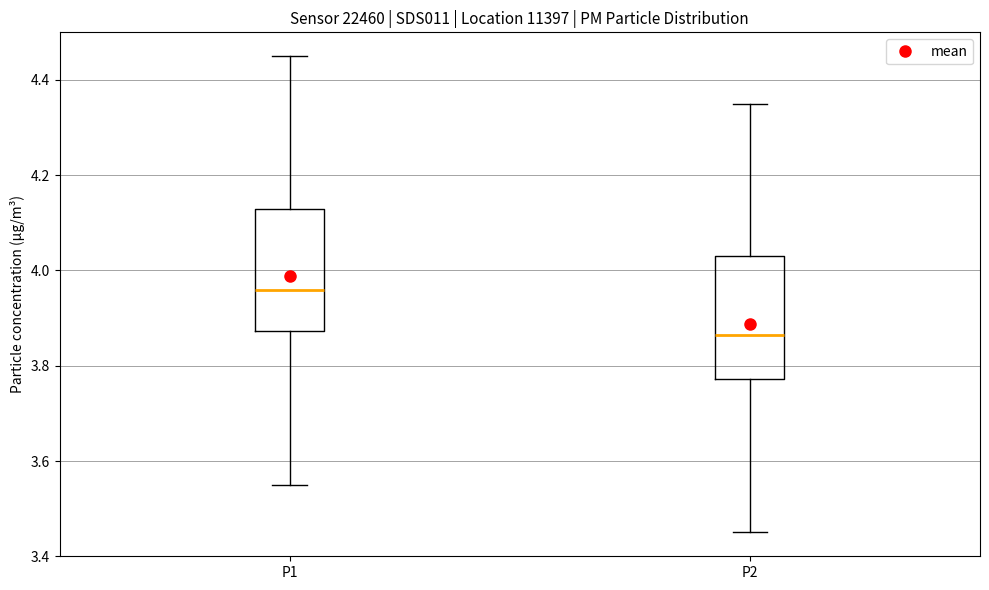

Which box has the lowest median line?

P2